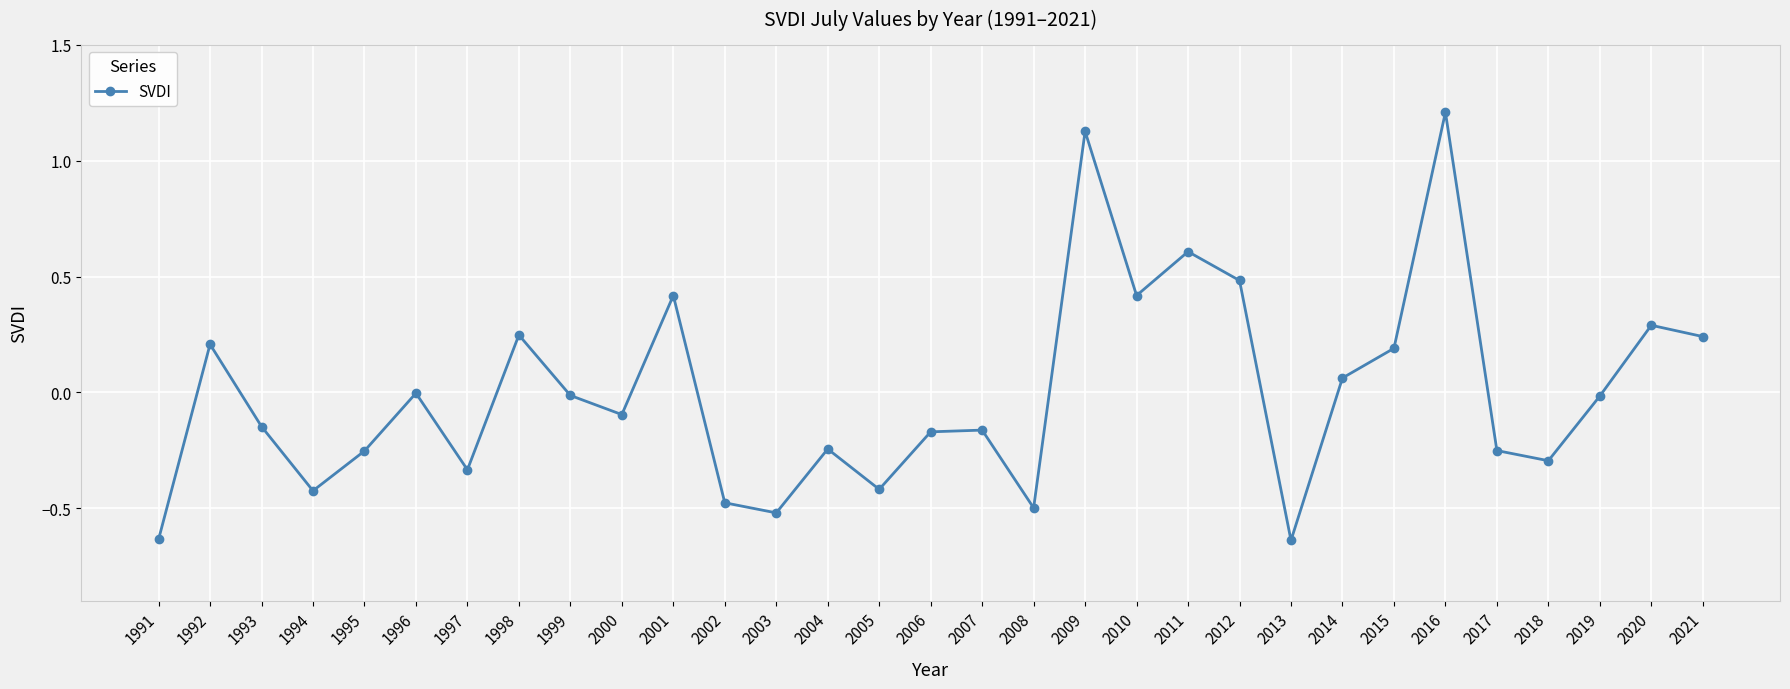

At which category does the data reach its first local peak?

1992